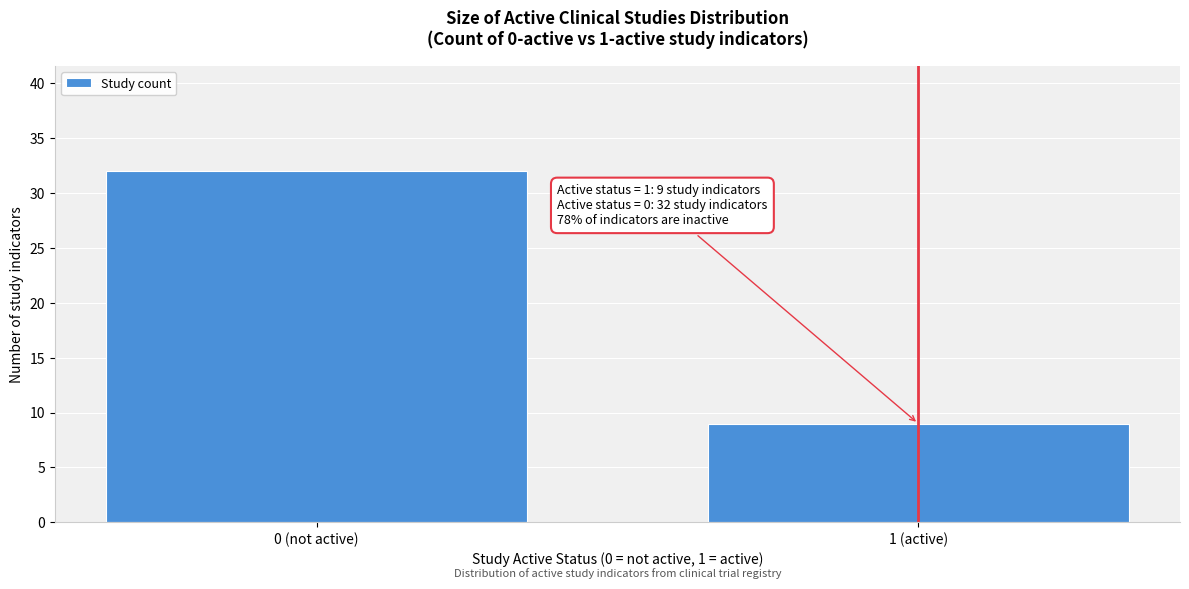

Reading right to left, what are all the values shown in this chart?

1 (active)=9	0 (not active)=32